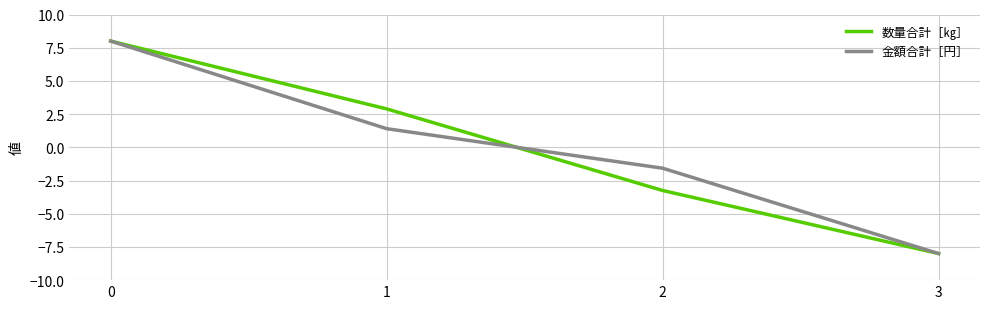

Rank the series at 2 from highest to lowest value.

金額合計［円］, 数量合計［㎏］